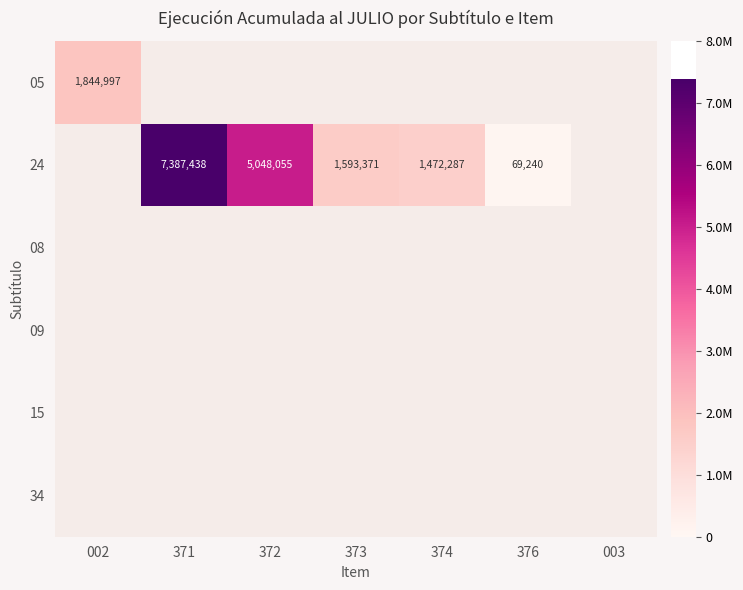

The 24 series shows 7387438 at 371. True or false?

True